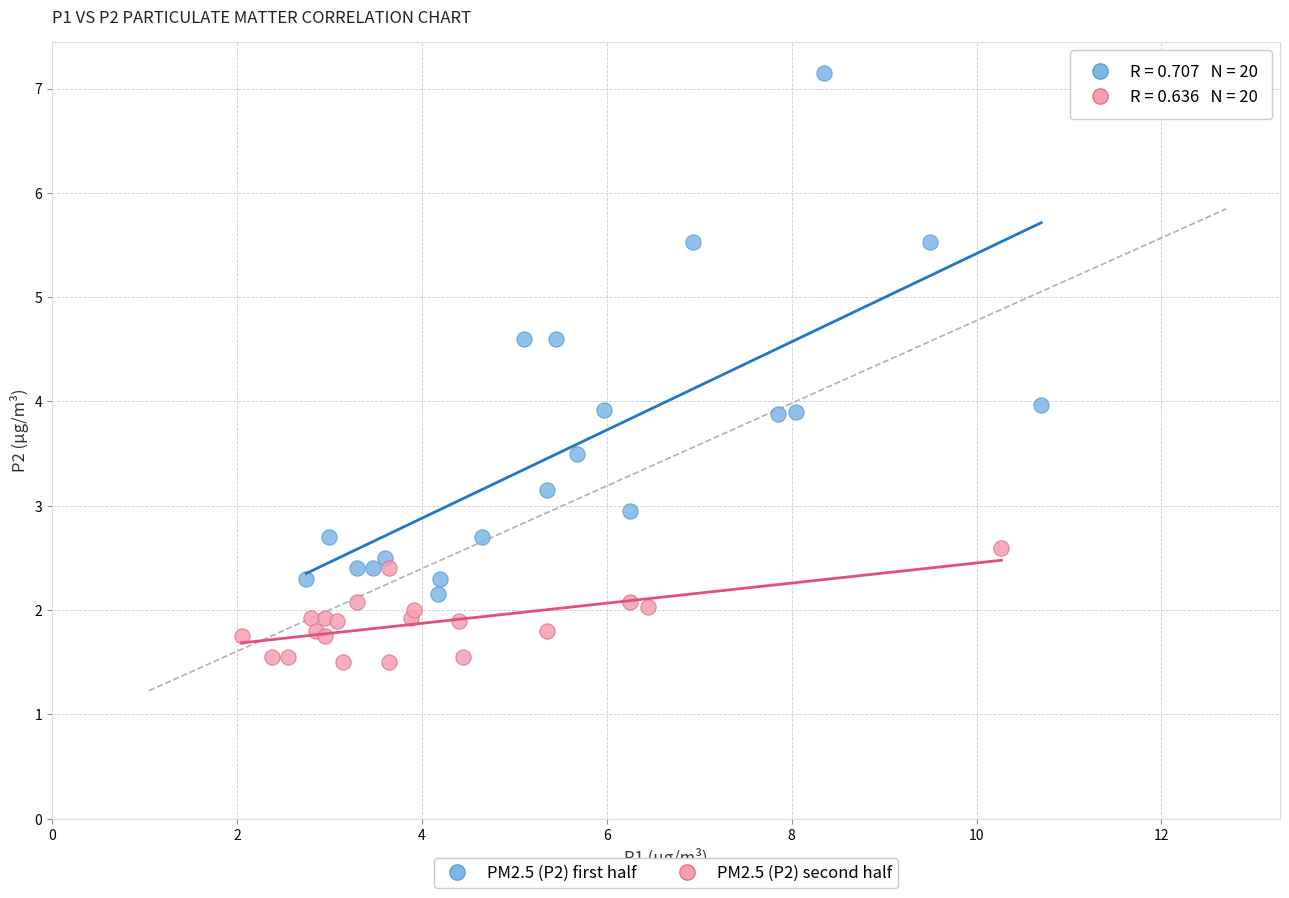

Which series has the widest spread of Y values?

PM2.5 (P2) first half